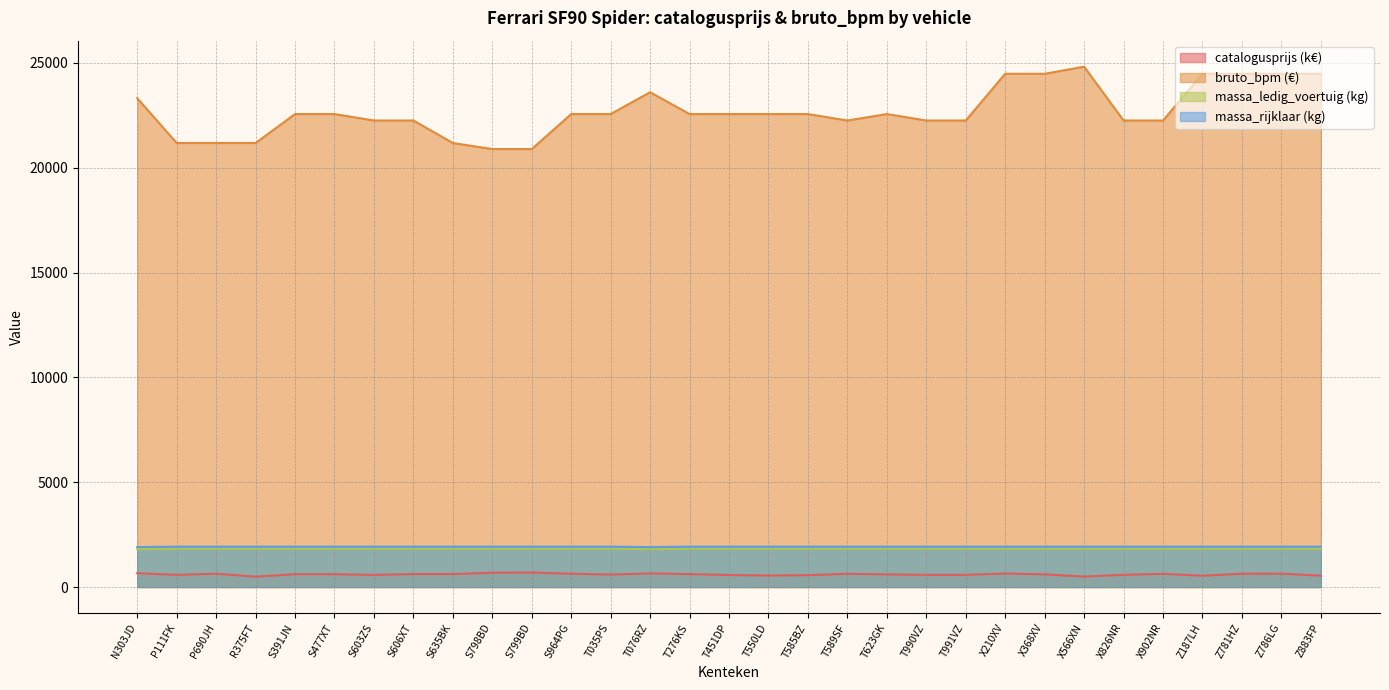

At which label does bruto_bpm reach its minimum?

S798BD